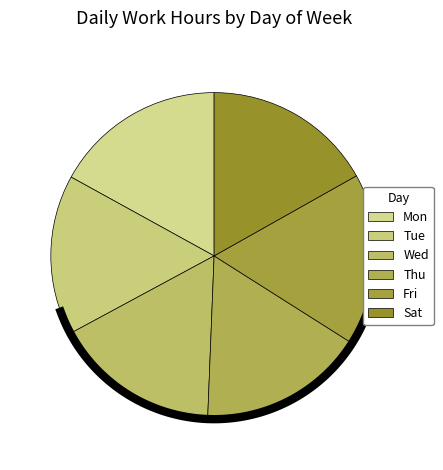

Count the number of slices in the pie.

6